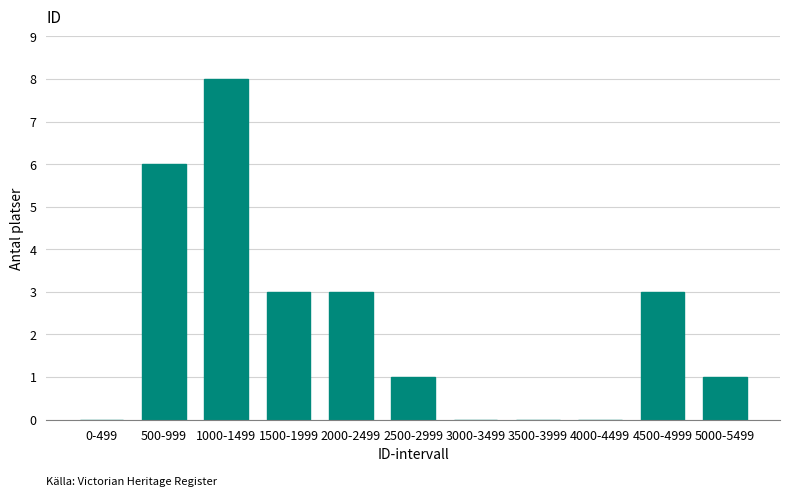

Reading right to left, transcribe all the data shown in this chart.

5000-5499=1	4500-4999=3	4000-4499=0	3500-3999=0	3000-3499=0	2500-2999=1	2000-2499=3	1500-1999=3	1000-1499=8	500-999=6	0-499=0